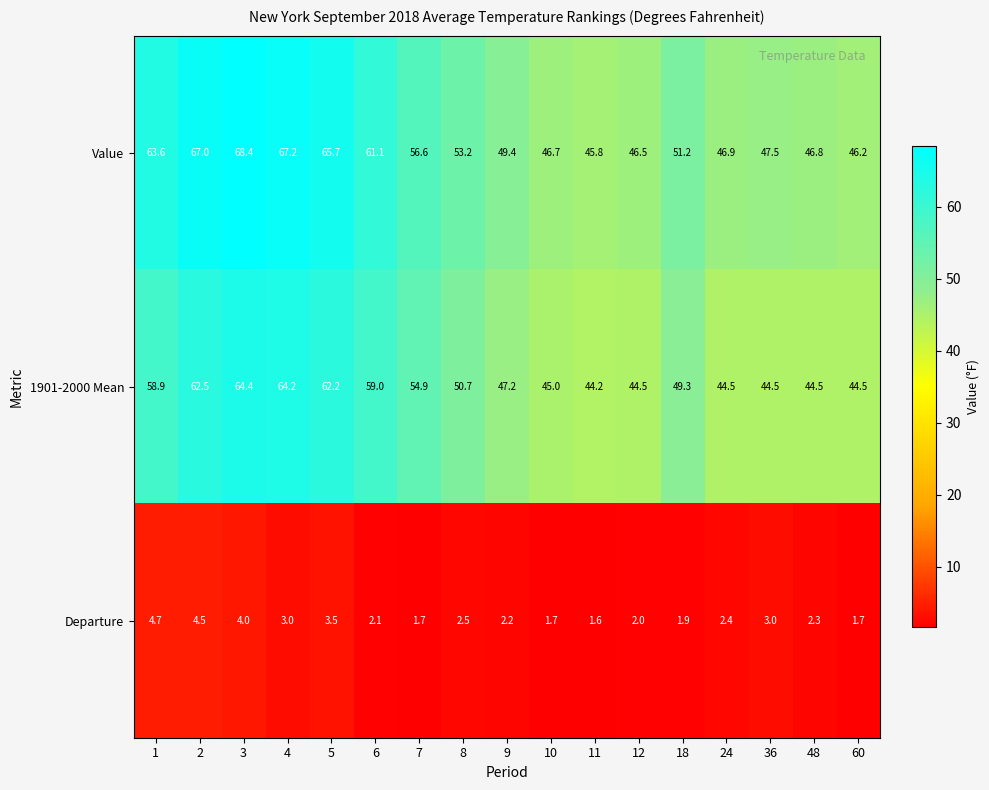

What is the difference between the highest and lowest values at 12?

44.5